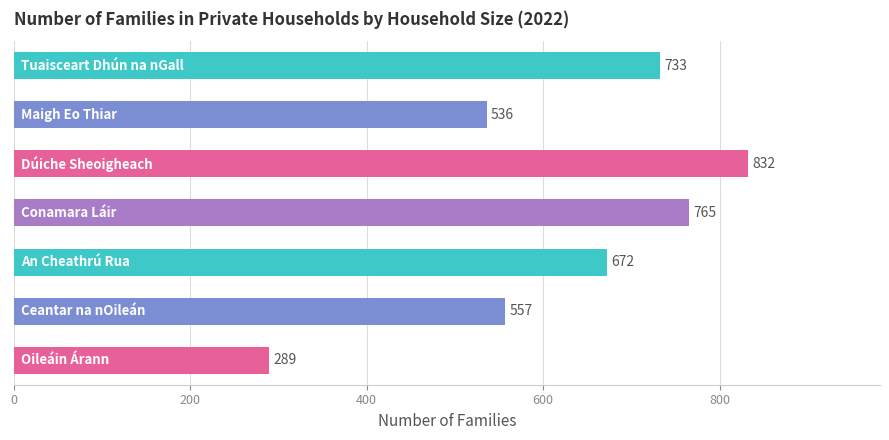

Reading top to bottom, what are all the values shown in this chart?

733	536	832	765	672	557	289